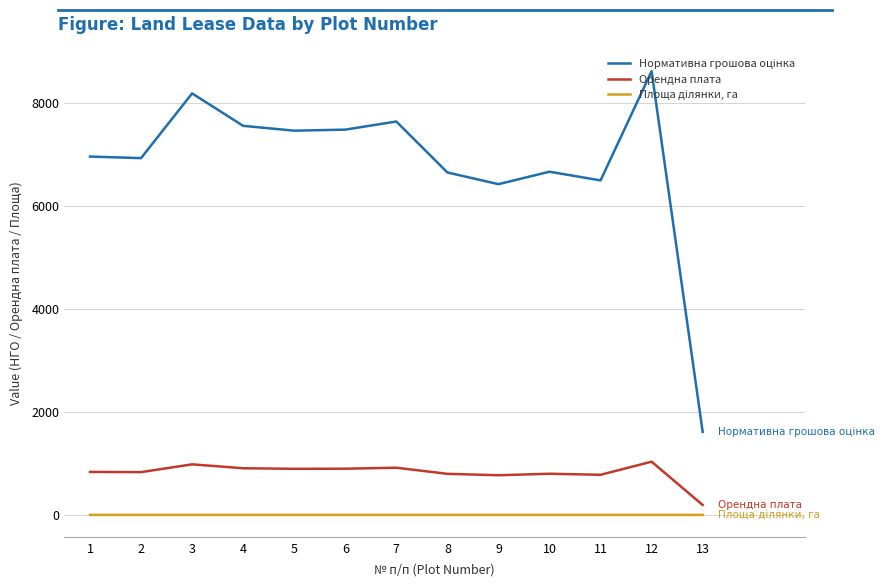

What is the greatest value displayed?

8622.5